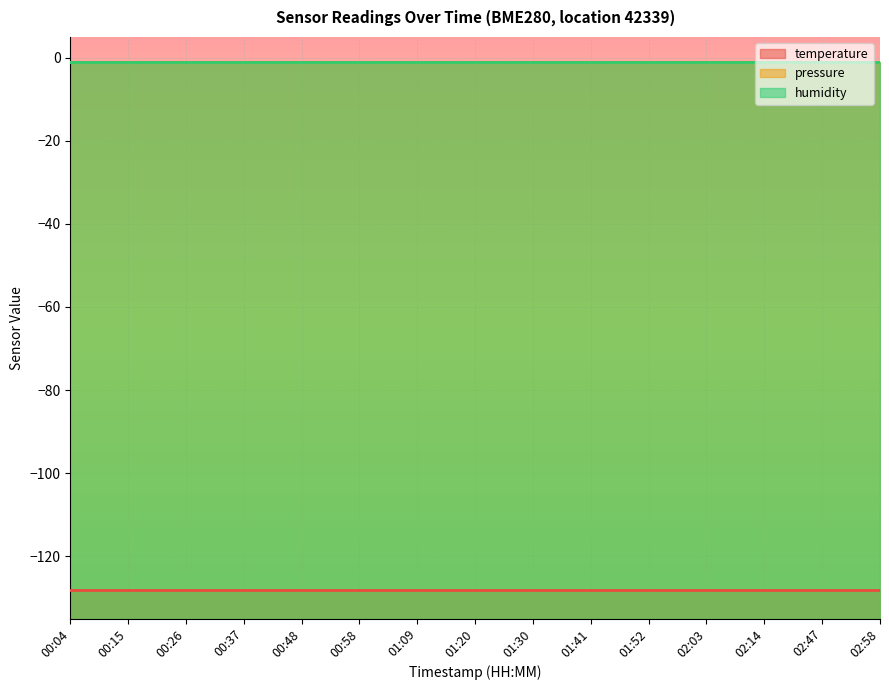

Reading right to left, transcribe all the data shown in this chart.

temperature: -128	-128	-128	-128	-128	-128	-128	-128	-128	-128	-128	-128	-128	-128	-128
pressure: -1	-1	-1	-1	-1	-1	-1	-1	-1	-1	-1	-1	-1	-1	-1
humidity: -1	-1	-1	-1	-1	-1	-1	-1	-1	-1	-1	-1	-1	-1	-1